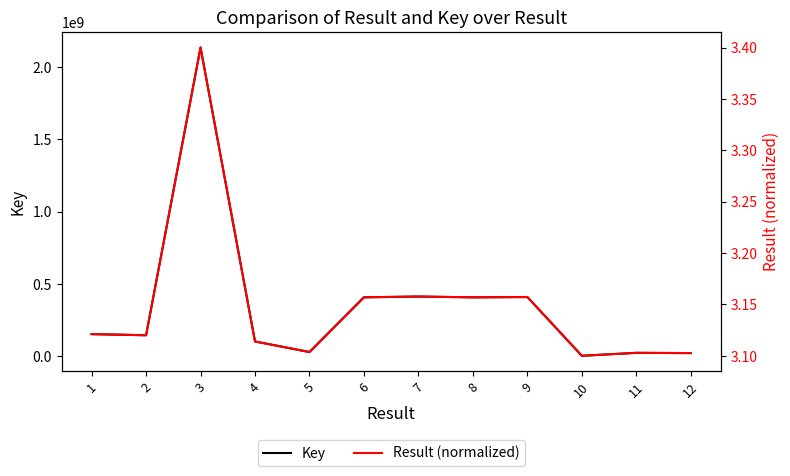

True or false: Key and Result (normalized) cross at least once.

False